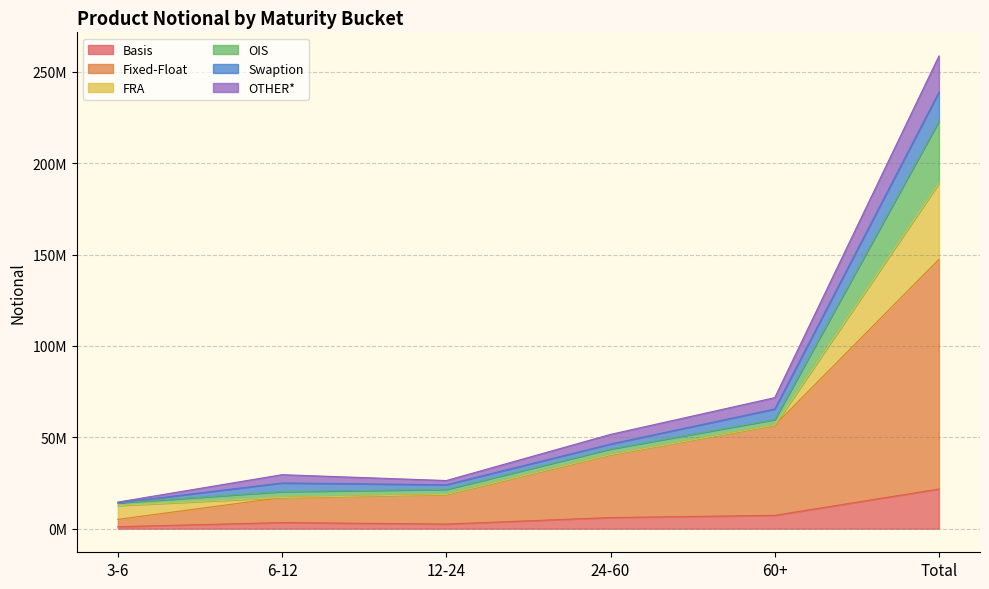

What are all the series names shown in the legend?

Basis, Fixed-Float, FRA, OIS, Swaption, OTHER*